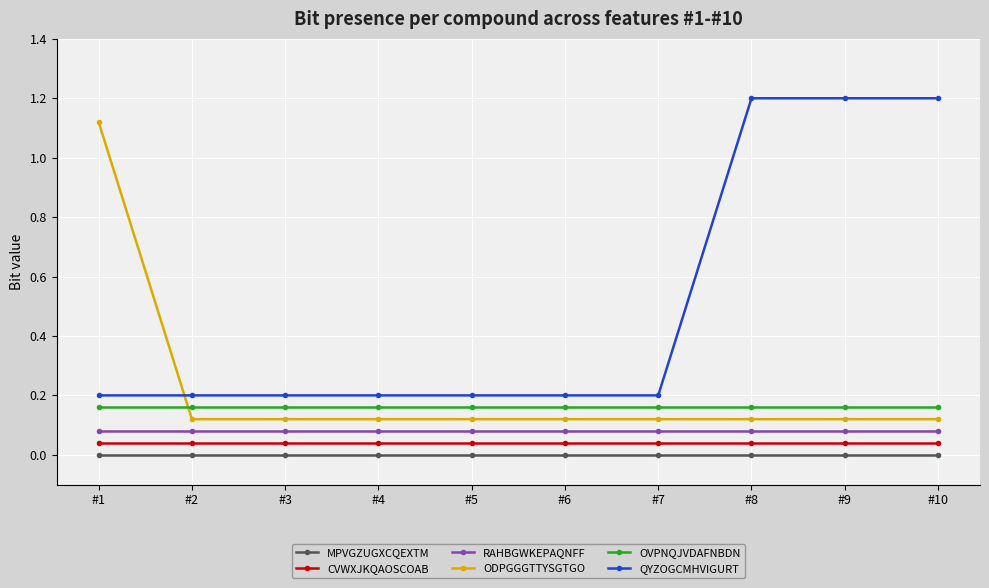

Is it true that MPVGZUGXCQEXTM equals 0.0 at #2?

True